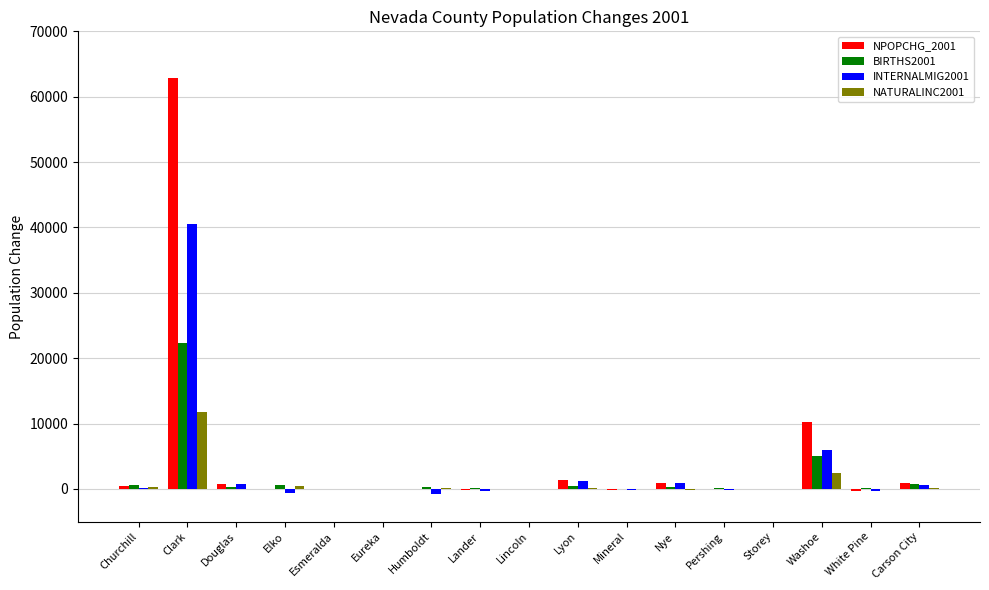

What is the maximum value shown in the chart?

62786